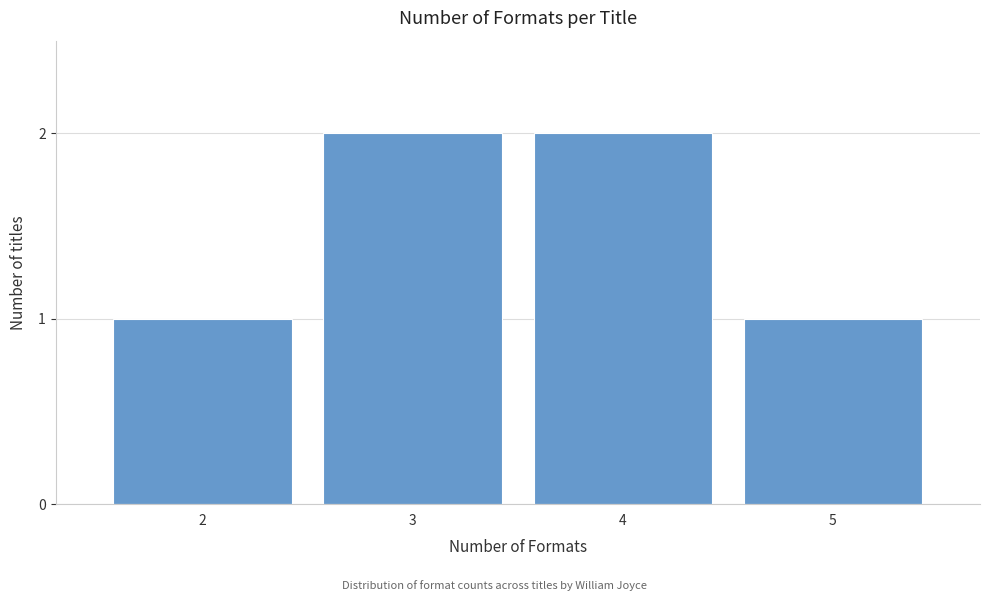

Reading right to left, transcribe all the data shown in this chart.

5=1	4=2	3=2	2=1